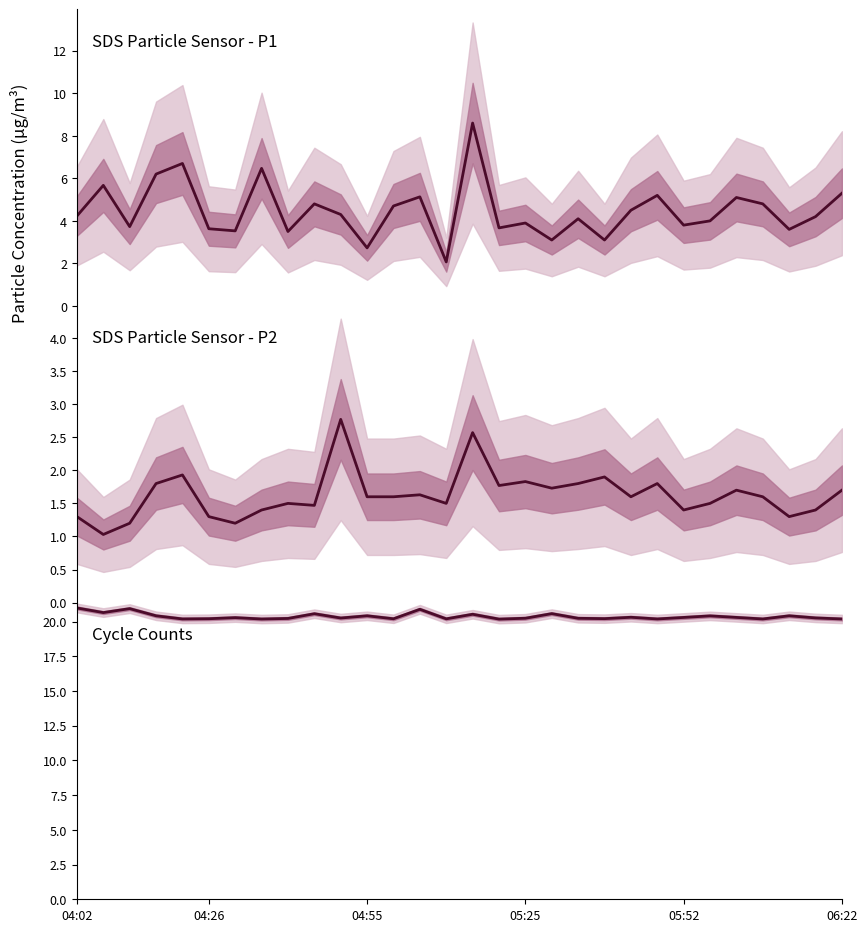

True or false: Max_cycle and SDS_P2 intersect in this chart.

False